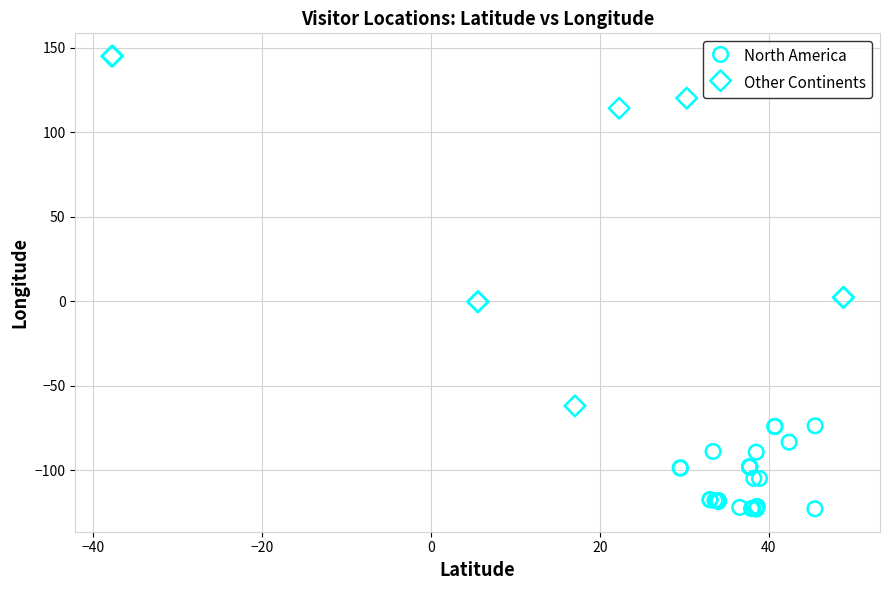

Which series contains the highest Y value?

Other Continents